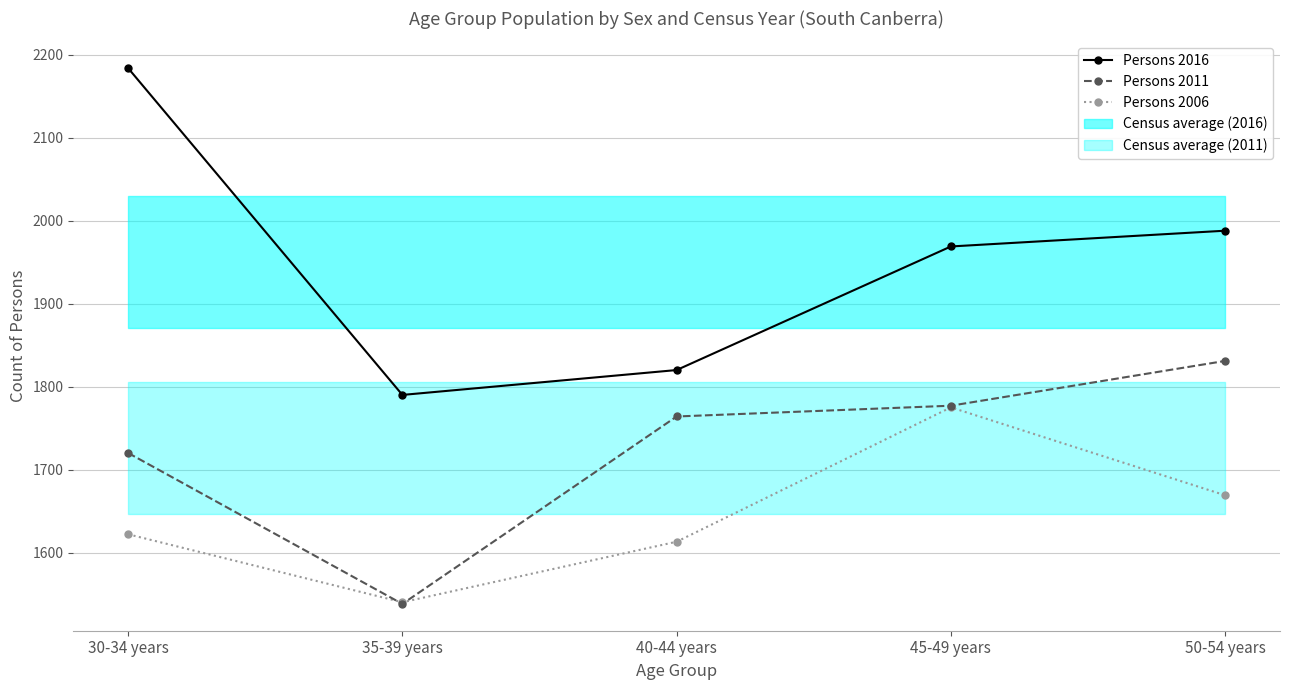

Reading left to right, list all the values displayed in this chart.

Persons 2016: 30-34 years=2184	35-39 years=1790	40-44 years=1820	45-49 years=1969	50-54 years=1988
Persons 2011: 30-34 years=1720	35-39 years=1538	40-44 years=1764	45-49 years=1777	50-54 years=1831
Persons 2006: 30-34 years=1622	35-39 years=1540	40-44 years=1613	45-49 years=1775	50-54 years=1669